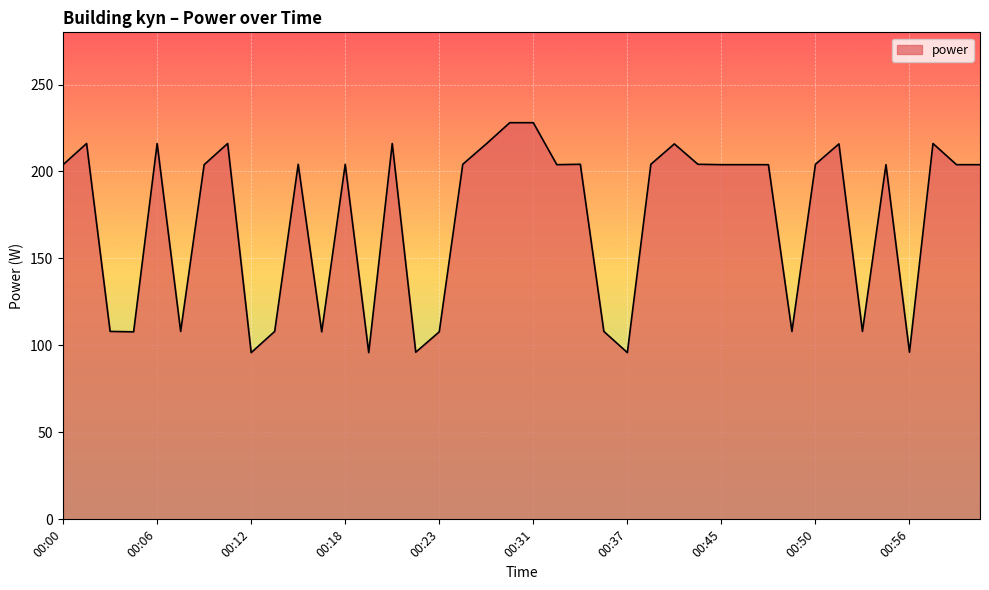

What is the difference between the maximum and minimum values?

132.2